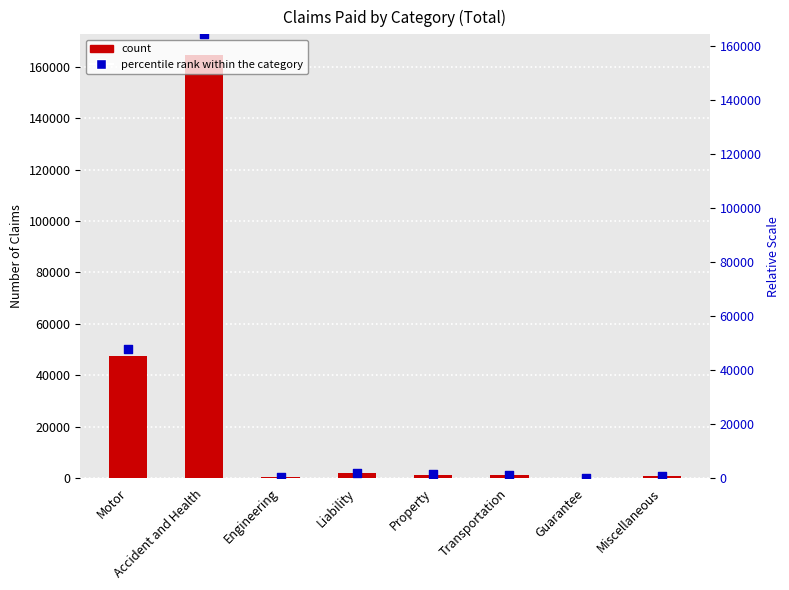

Which series has the largest total across all categories?

Number of Claims Paid